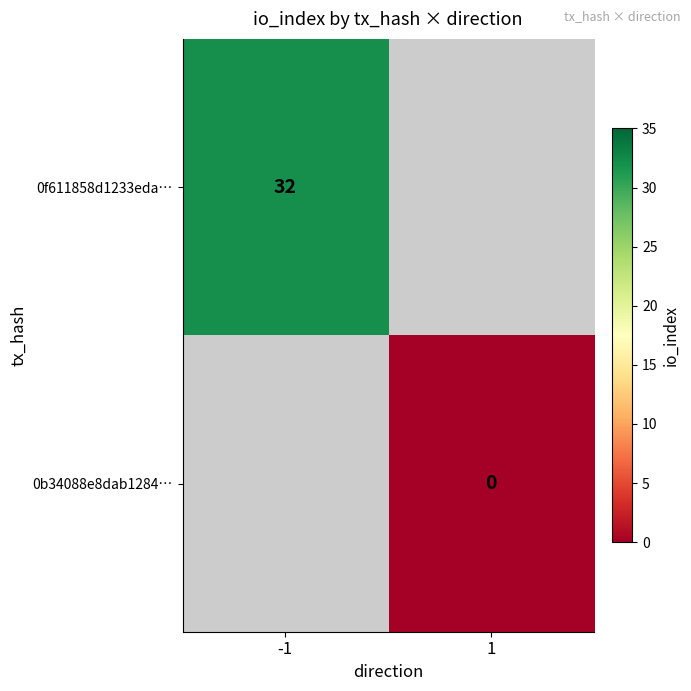

True or false: 0f611858d1233eda… has a value of 32 at -1.

True